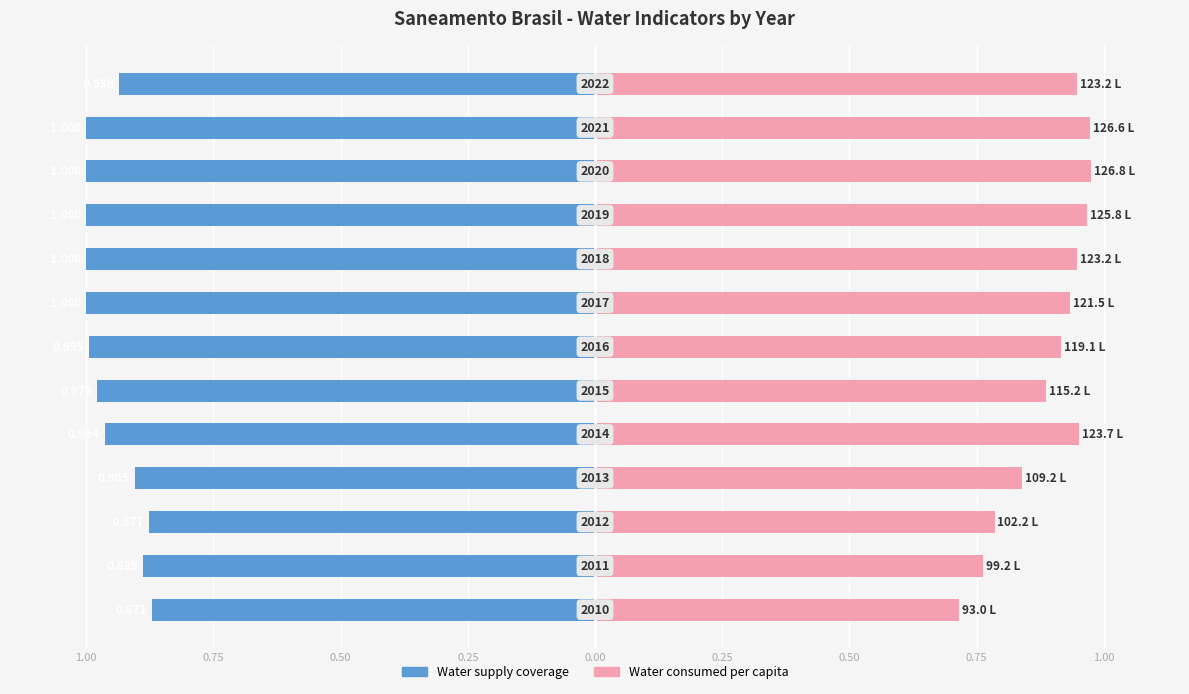

Between 0.50 and 0.75, which is larger?

0.75